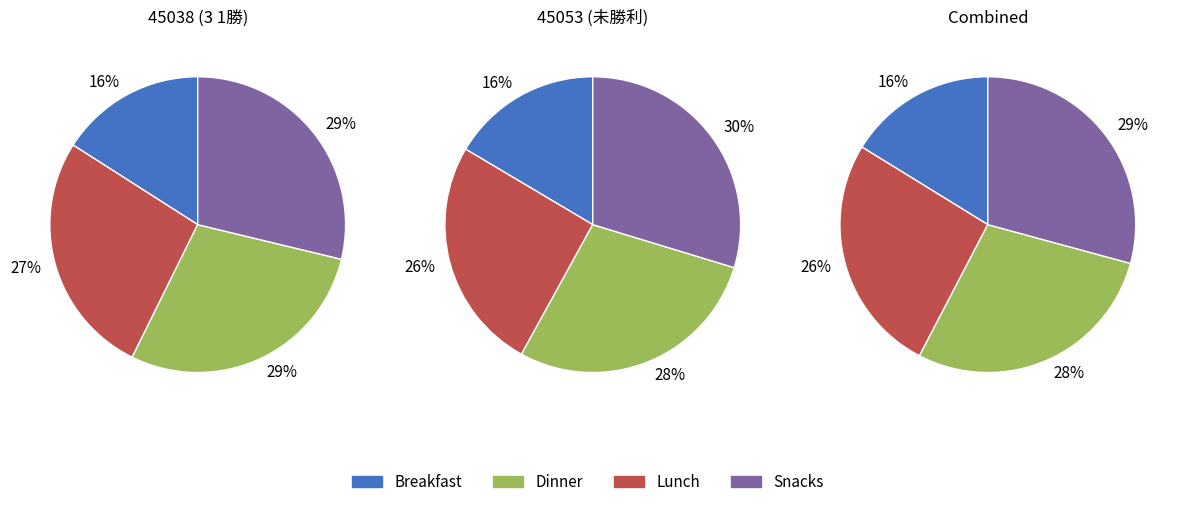

Is there any slice that represents more than half of the pie?

No